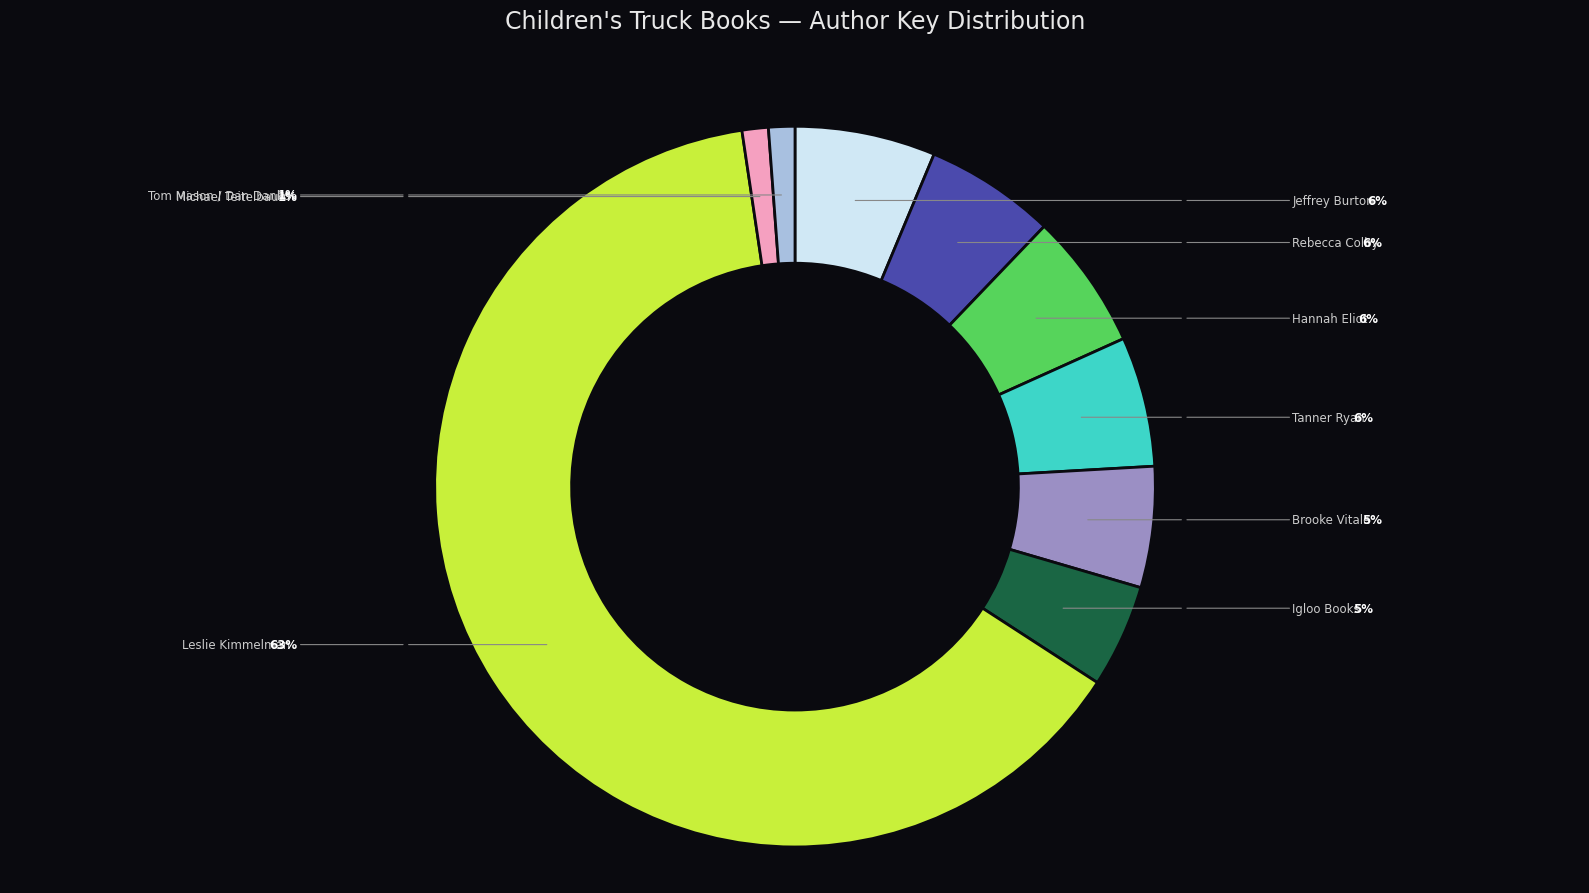

Is there any slice that represents more than half of the pie?

Yes